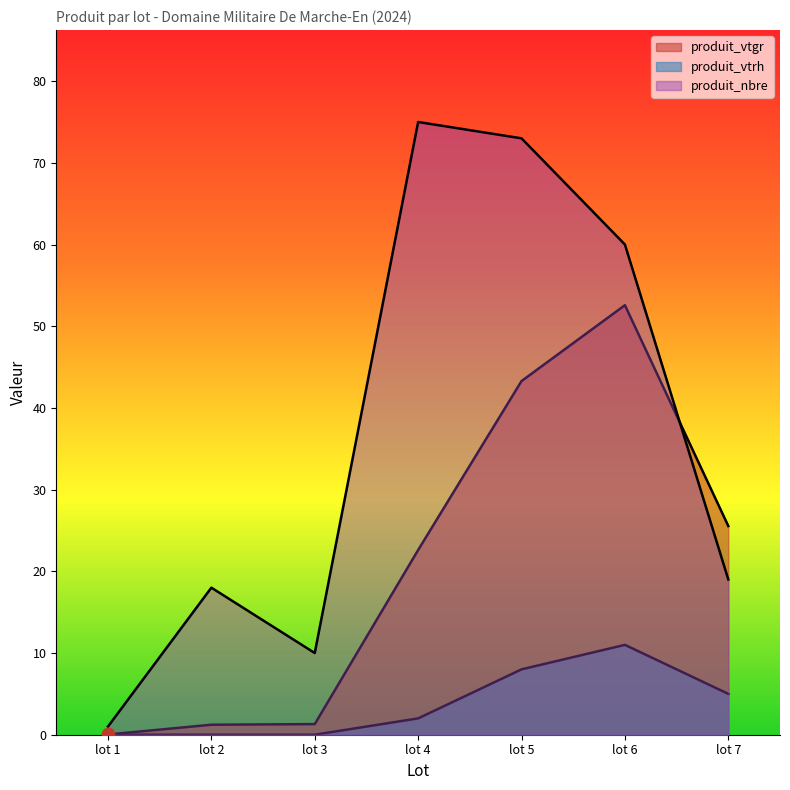

What is the total value across all series at lot 6?

123.6